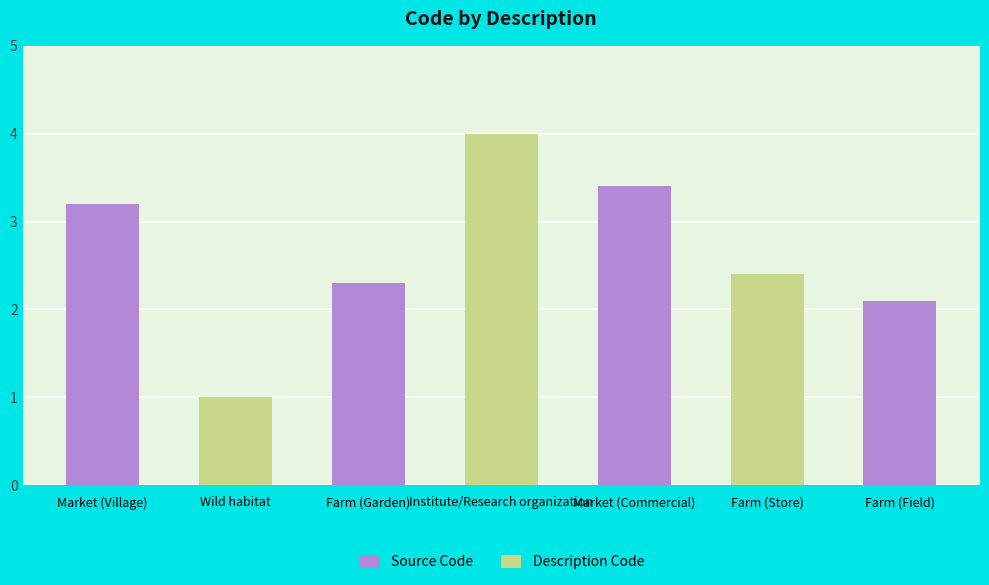

What is the ratio of the value at Market (Village) to the value at Farm (Field)?

1.5